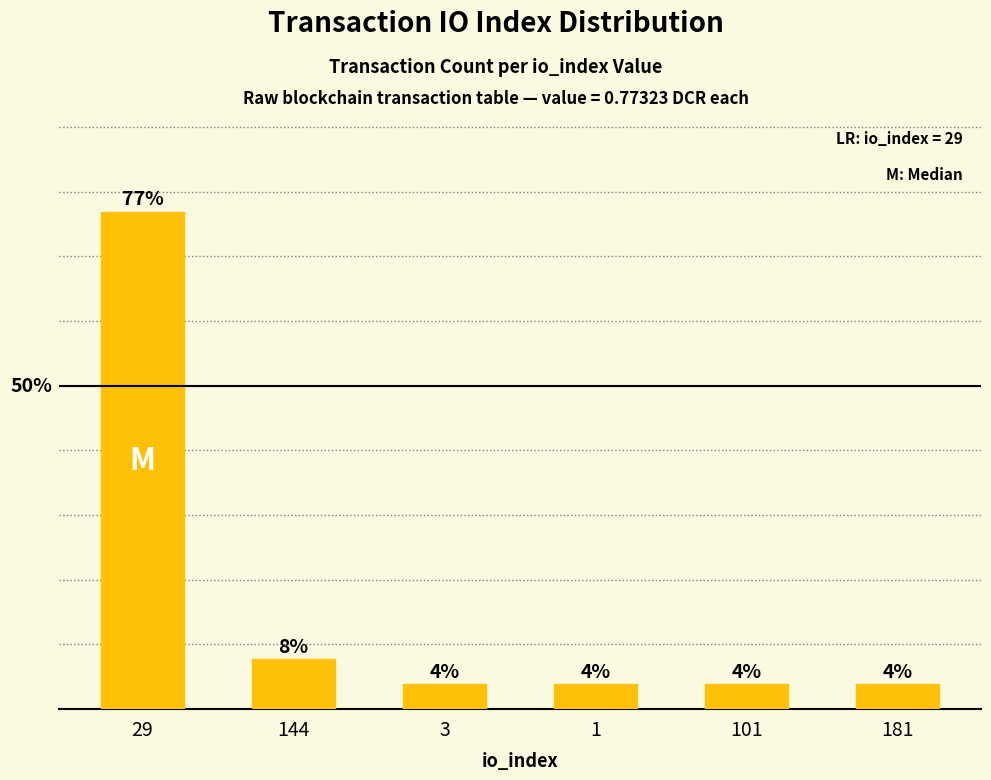

Rank the categories by value from highest to lowest.

29, 144, 3, 1, 101, 181